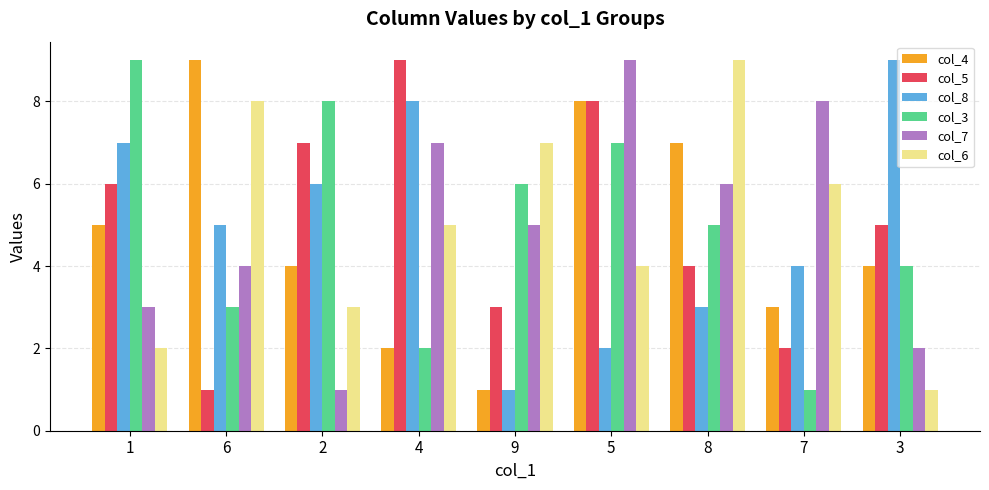

What is the value of the col_4 bar at the 3rd from the left?

4